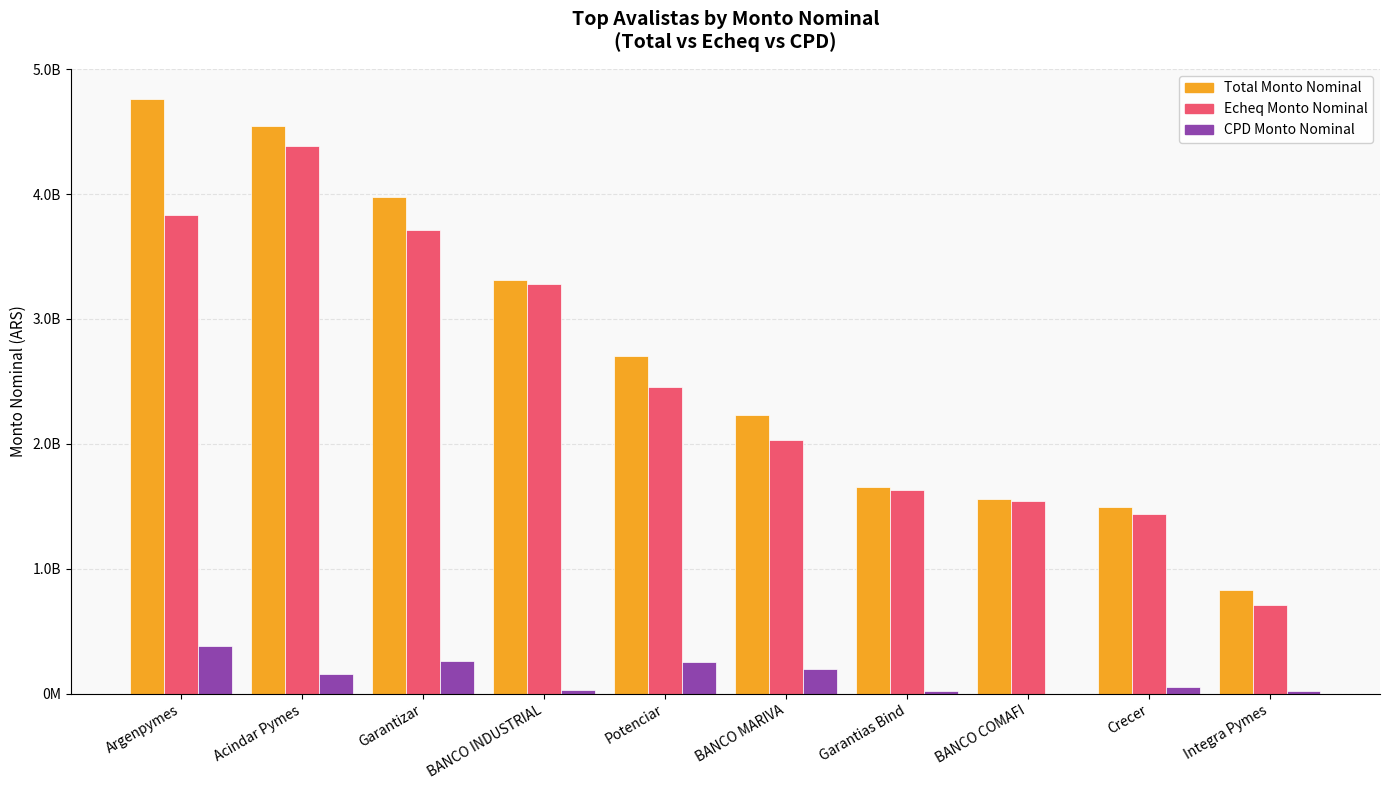

What are all the series names shown in the legend?

Total Monto Nominal, Echeq Monto Nominal, CPD Monto Nominal